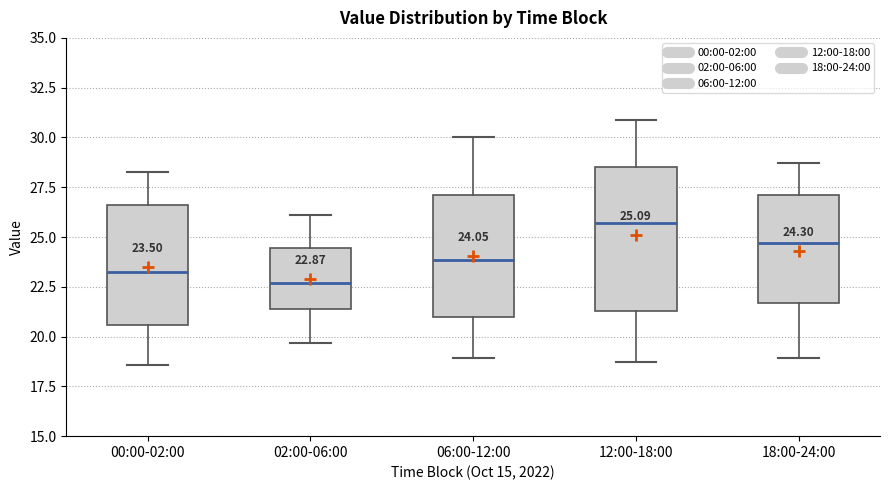

Comparing the boxes themselves (not the whiskers), which one is the tallest?

12:00-18:00